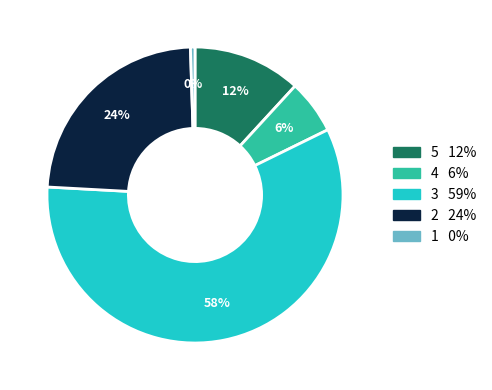

To the nearest percent, what is the average slice percentage?

20%